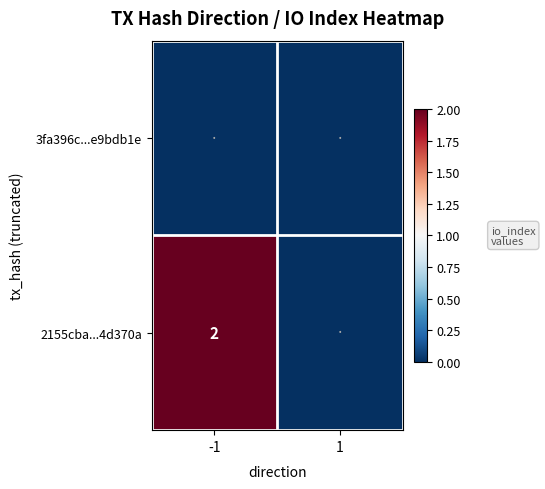

How many distinct data groups are displayed?

2